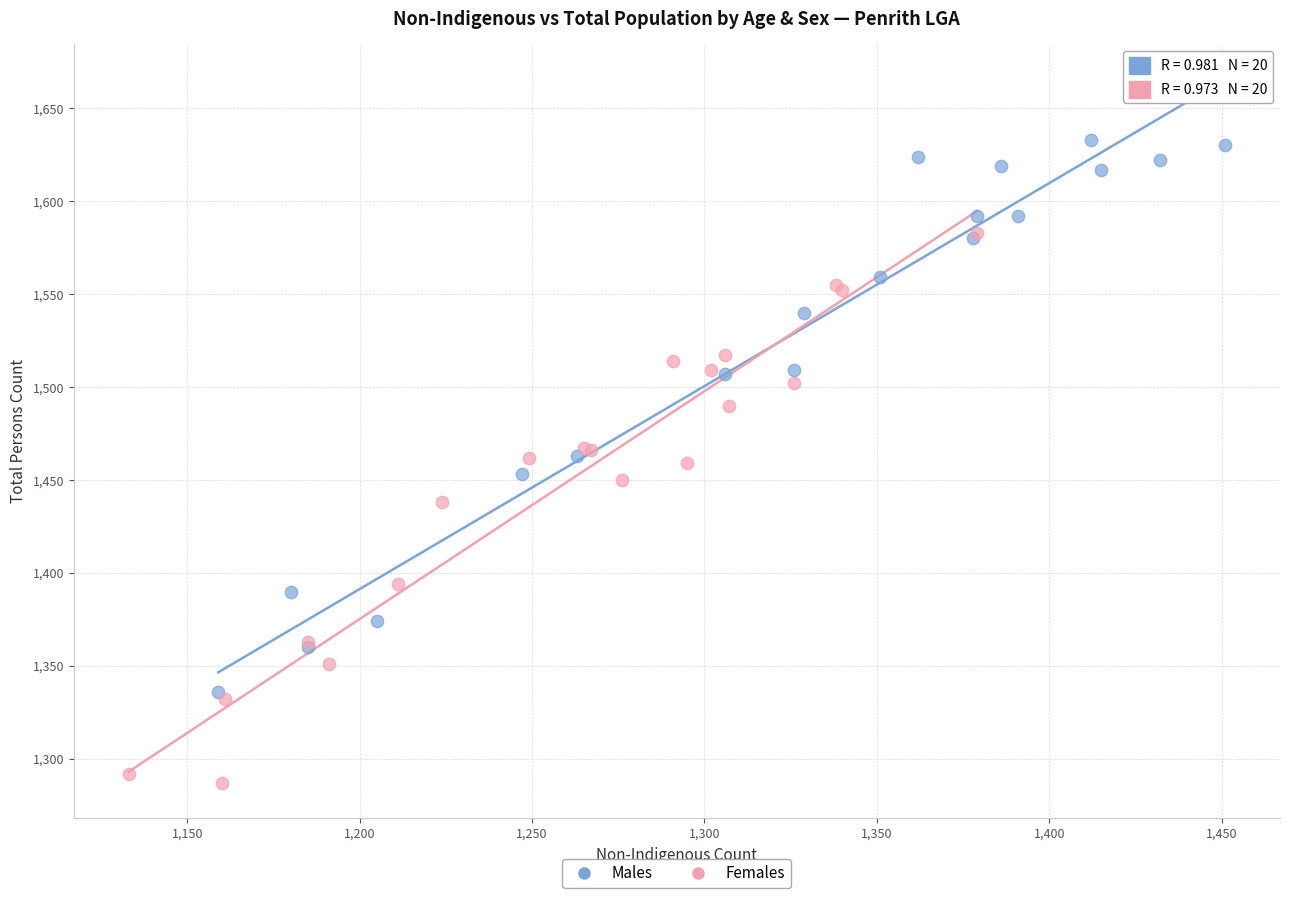

Which series reaches the maximum Y coordinate?

Males